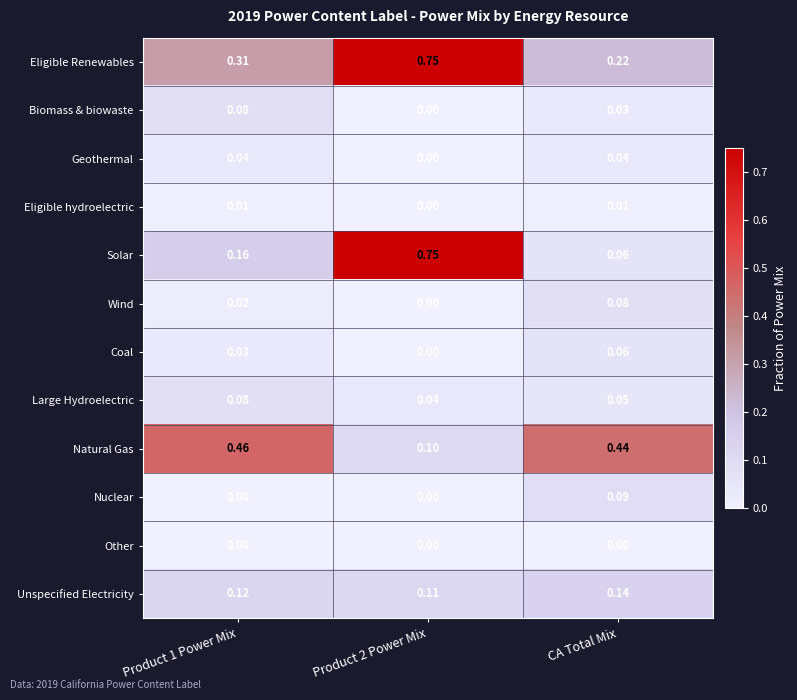

Which series has the largest total across all categories?

Eligible Renewables